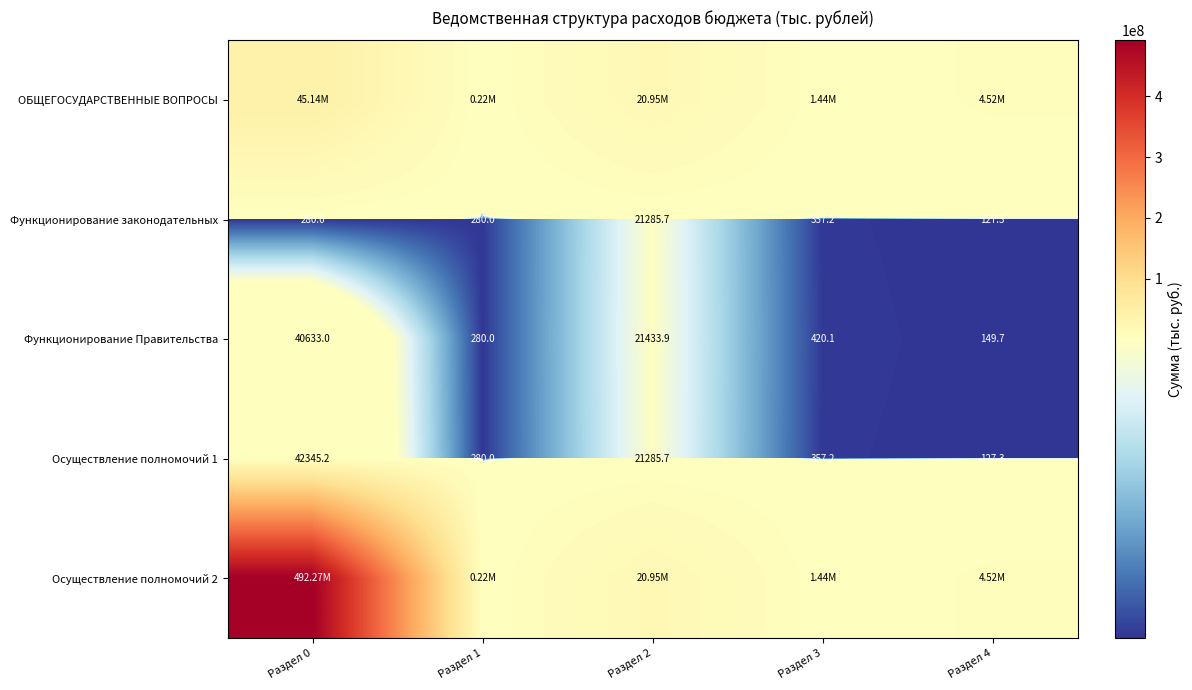

Is the value of Функционирование Правительства at Раздел 4 greater than the value of Функционирование законодательных at Раздел 3?

No